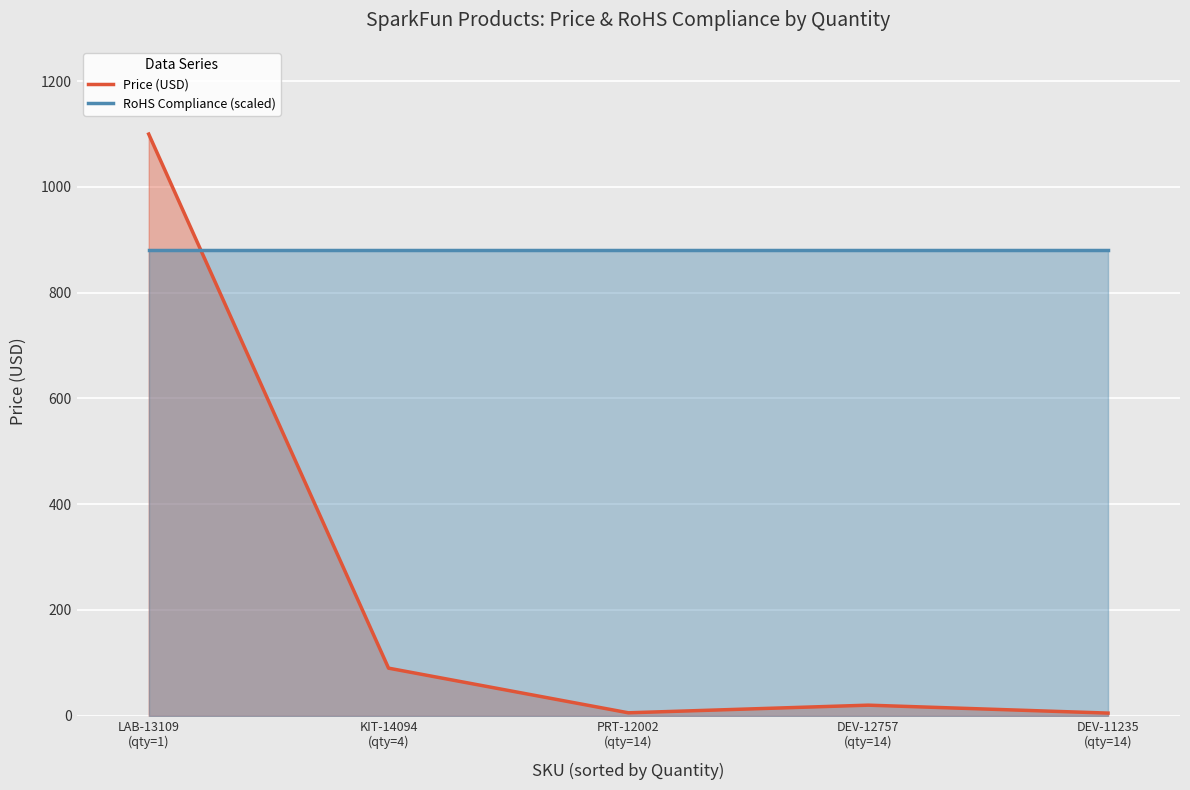

Which category has the lowest value in the Price (USD) series?

DEV-11235
(qty=14)